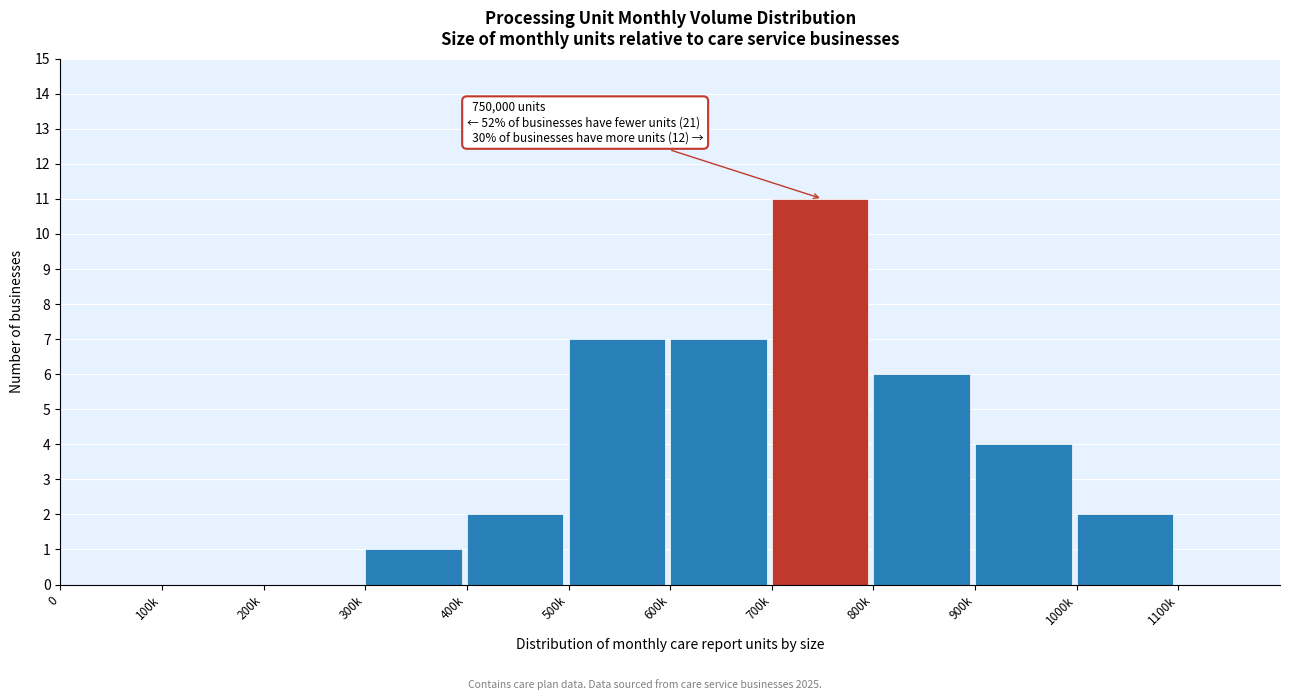

Reading left to right, list all the values displayed in this chart.

0=0	100k=0	200k=0	300k=1	400k=2	500k=7	600k=7	700k=11	800k=6	900k=4	1000k=2	1100k=0